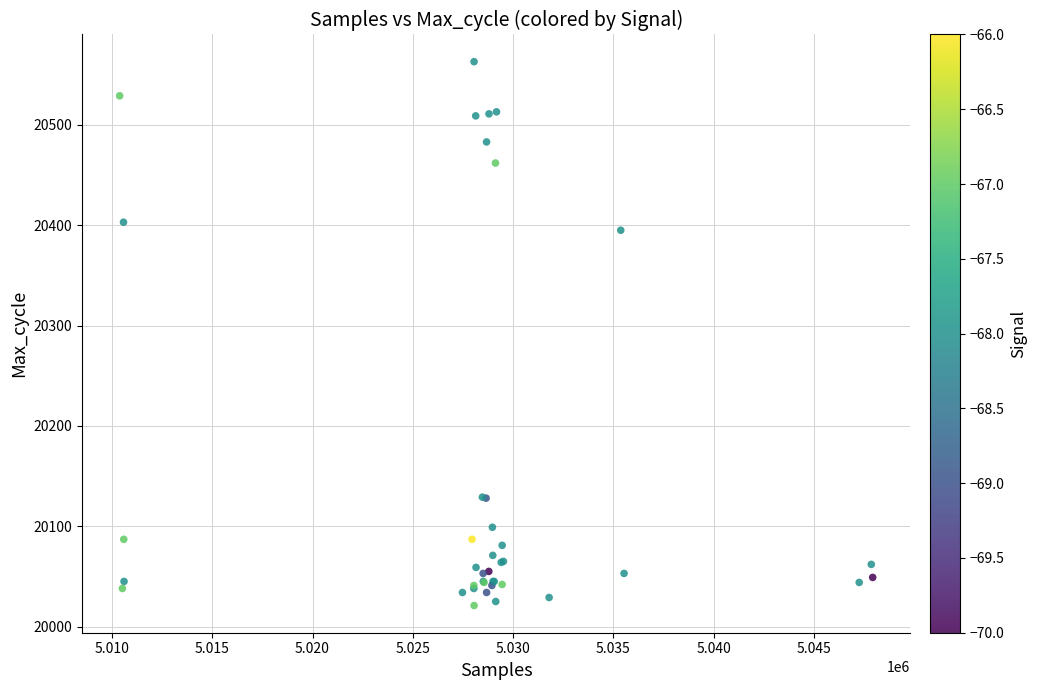

What Y value in the scatter plot is closest to 20292?

20395